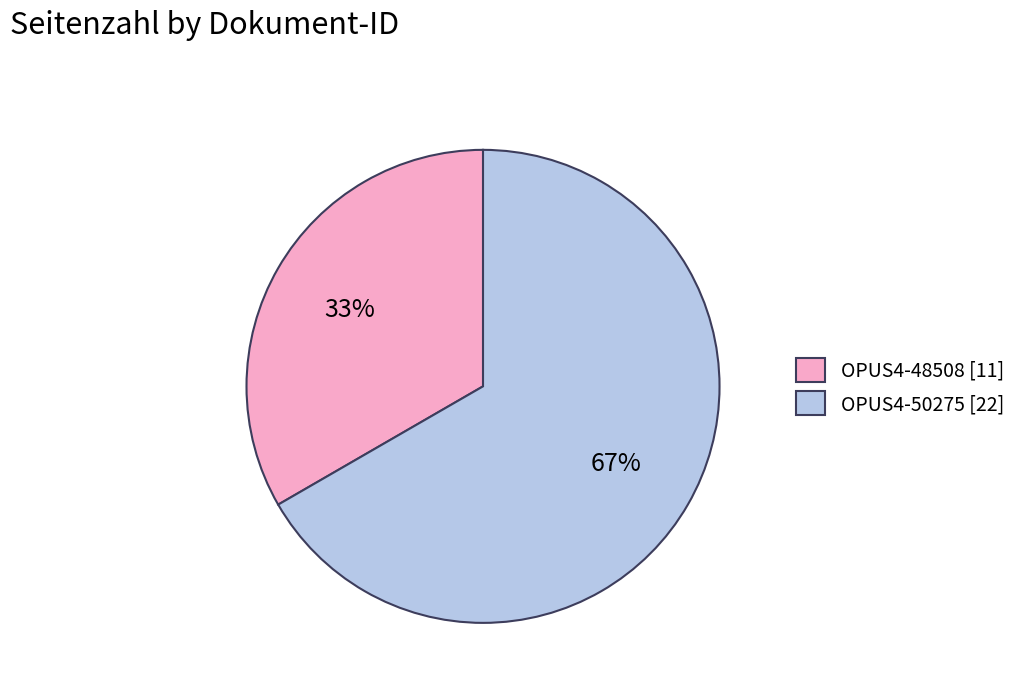

What is the largest slice in the pie chart?

OPUS4-50275